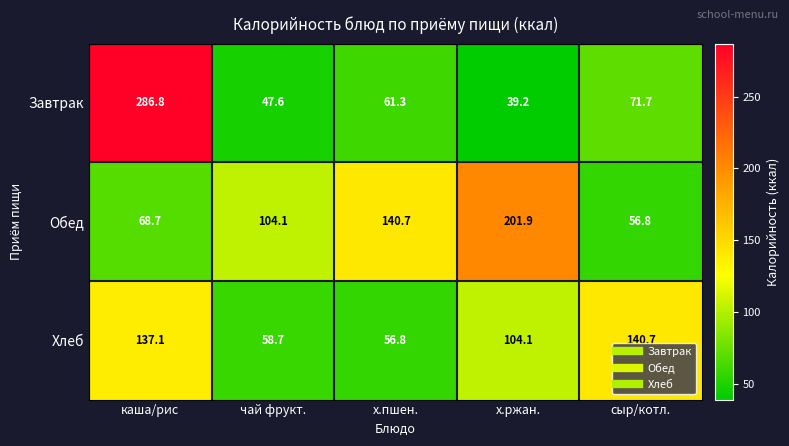

Which series has the widest spread of values?

Завтрак